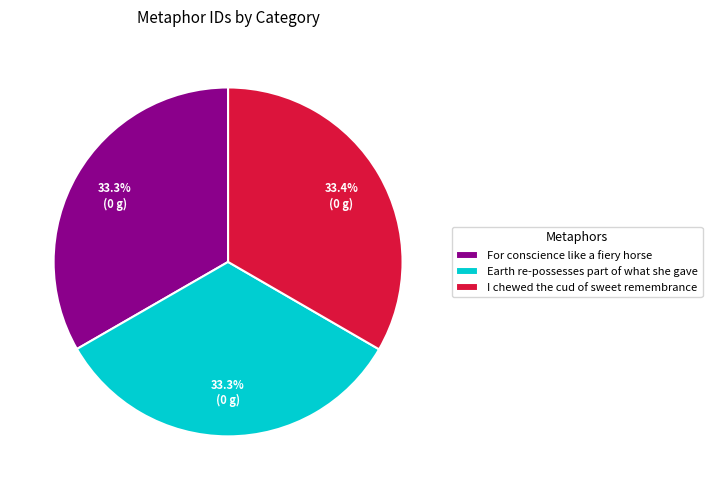

Is the sum of For conscience like a fiery horse and I chewed the cud of sweet remembrance greater than half?

Yes